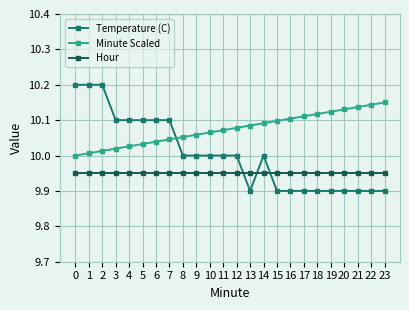

Is the value of Temperature (C) at 21 greater than the value of Minute Scaled at 3?

No